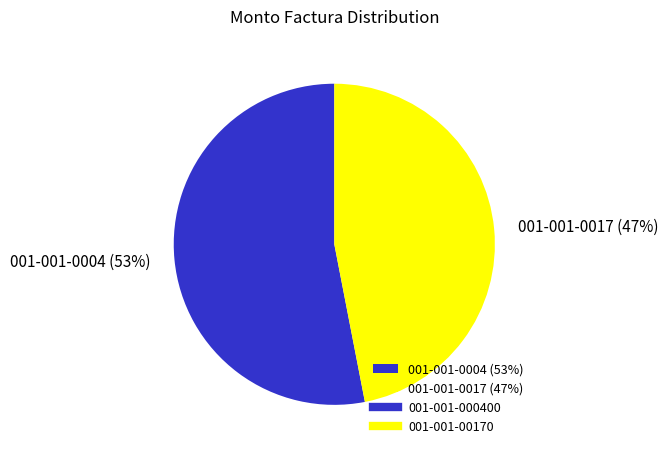

True or false: 001-001-0004 (53%) accounts for 68% of the total.

False